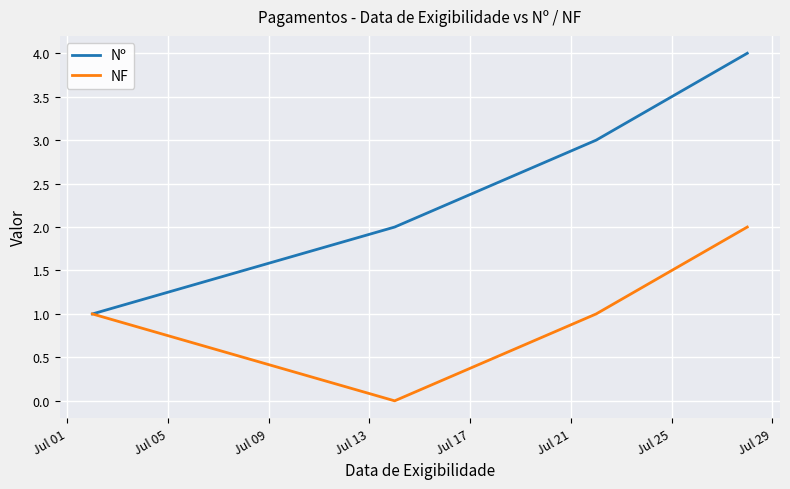

Which series has the largest range (max minus min)?

Nº